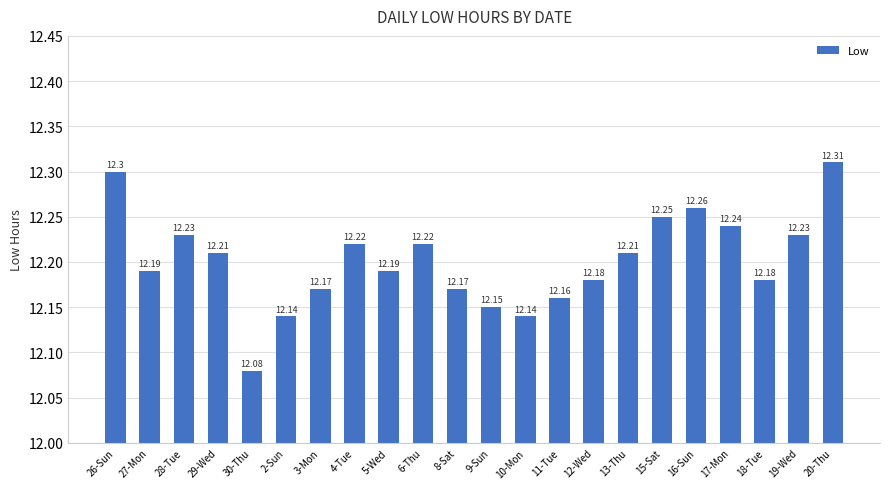

True or false: the data shows 4.7 at 3-Mon.

False